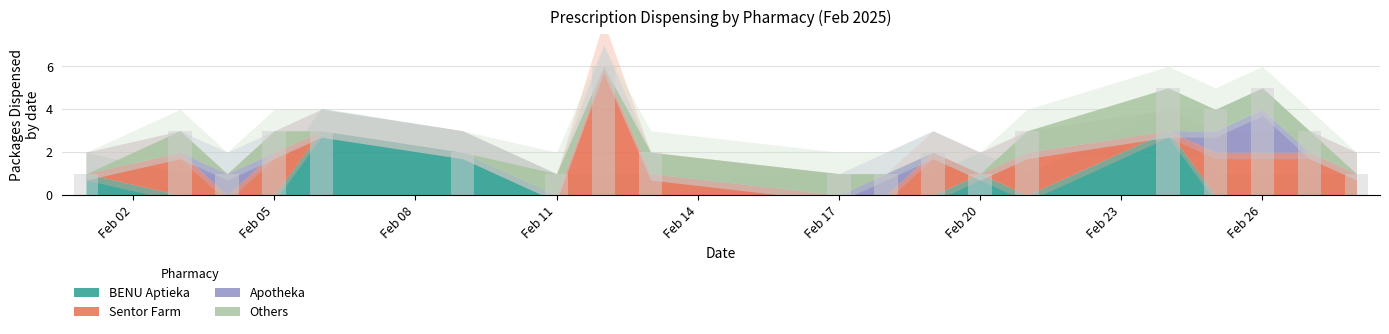

Reading left to right, what are all the values shown in this chart?

BENU Aptieka: 2025-02-01=1	2025-02-03=0	2025-02-04=0	2025-02-05=0	2025-02-06=3	2025-02-09=2	2025-02-11=0	2025-02-12=0	2025-02-13=0	2025-02-17=0	2025-02-18=0	2025-02-19=0	2025-02-20=1	2025-02-21=0	2025-02-24=3	2025-02-25=0	2025-02-26=0	2025-02-27=0	2025-02-28=0
Sentor Farm: 2025-02-01=0	2025-02-03=2	2025-02-04=0	2025-02-05=2	2025-02-06=0	2025-02-09=0	2025-02-11=0	2025-02-12=6	2025-02-13=1	2025-02-17=0	2025-02-18=0	2025-02-19=2	2025-02-20=0	2025-02-21=2	2025-02-24=0	2025-02-25=2	2025-02-26=2	2025-02-27=2	2025-02-28=1
Apotheka: 2025-02-01=0	2025-02-03=0	2025-02-04=1	2025-02-05=0	2025-02-06=0	2025-02-09=0	2025-02-11=0	2025-02-12=0	2025-02-13=0	2025-02-17=0	2025-02-18=1	2025-02-19=0	2025-02-20=0	2025-02-21=0	2025-02-24=0	2025-02-25=1	2025-02-26=2	2025-02-27=0	2025-02-28=0
Others: 2025-02-01=0	2025-02-03=1	2025-02-04=0	2025-02-05=1	2025-02-06=0	2025-02-09=0	2025-02-11=1	2025-02-12=0	2025-02-13=1	2025-02-17=1	2025-02-18=0	2025-02-19=0	2025-02-20=0	2025-02-21=1	2025-02-24=2	2025-02-25=1	2025-02-26=1	2025-02-27=1	2025-02-28=0